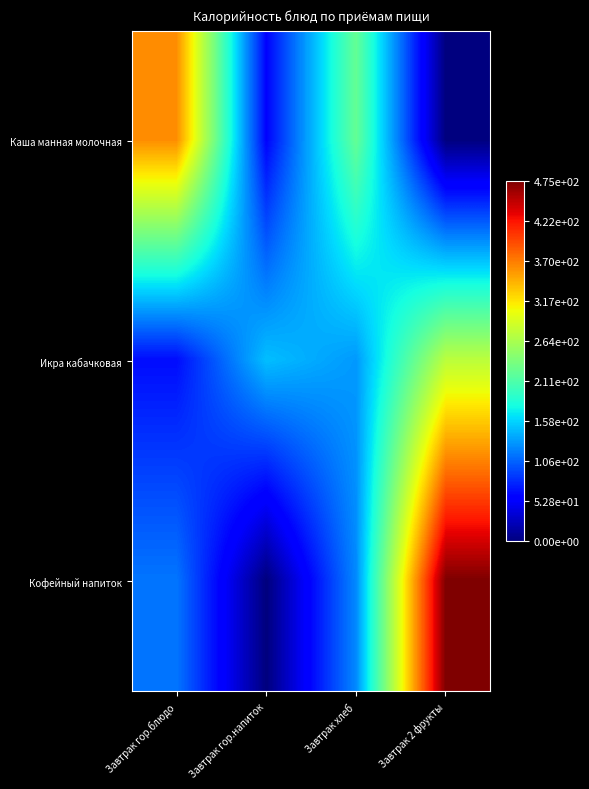

Reading left to right, transcribe all the data shown in this chart.

Каша манная молочная: Завтрак гор.блюдо=361.5	Завтрак гор.напиток=60.1	Завтрак хлеб=224.0	Завтрак 2 фрукты=0.0
Икра кабачковая: Завтрак гор.блюдо=65.0	Завтрак гор.напиток=148.9	Завтрак хлеб=131.2	Завтрак 2 фрукты=274.2
Кофейный напиток: Завтрак гор.блюдо=114.8	Завтрак гор.напиток=0.0	Завтрак хлеб=124.0	Завтрак 2 фрукты=475.3